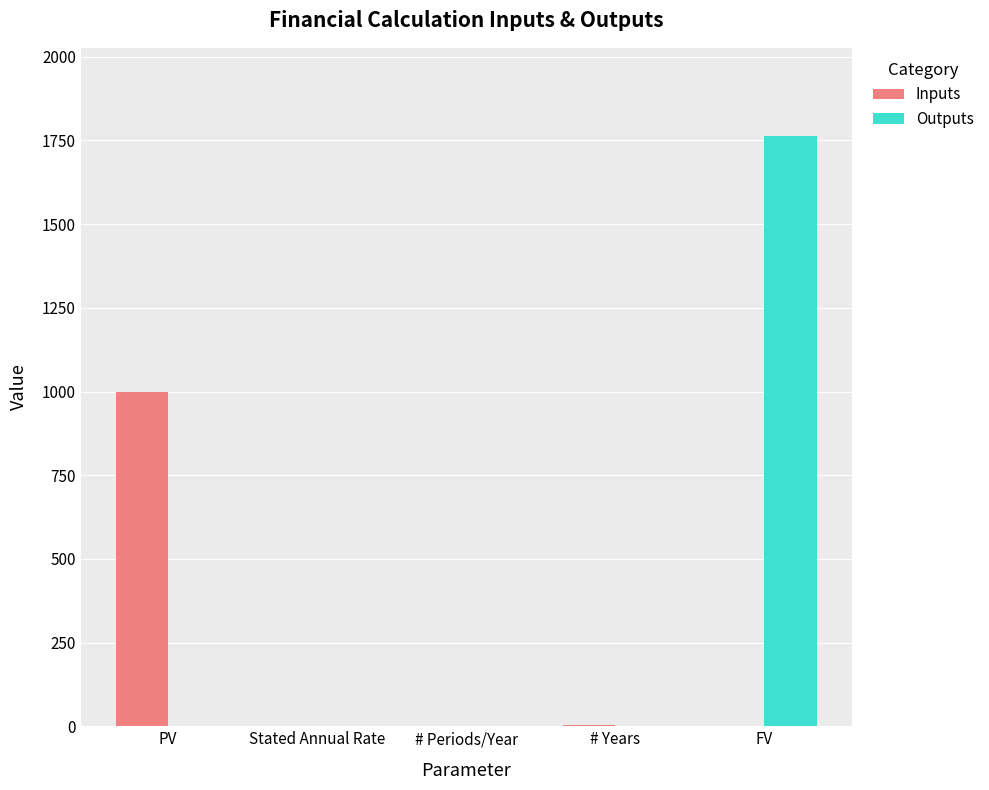

What is the label of the 4th bar from the right?

Stated Annual Rate